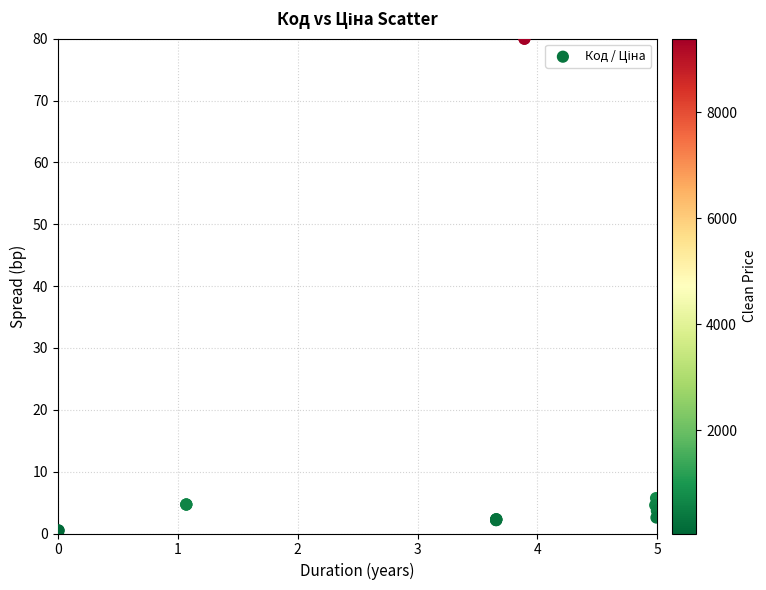

What Y value in the scatter plot is closest to 40?

5.7